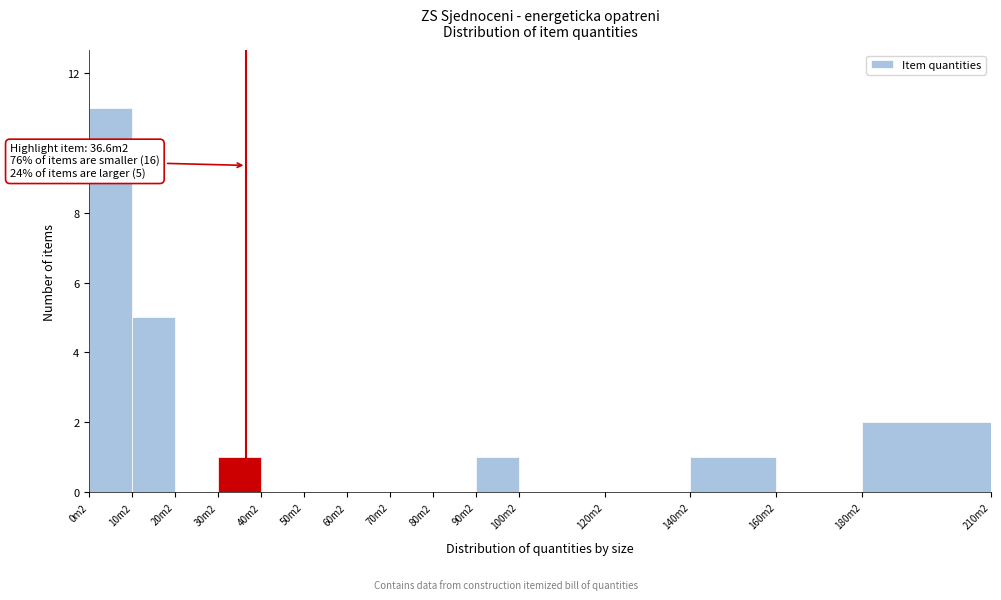

Reading right to left, extract all data points from this chart.

180m2=2	160m2=0	140m2=1	120m2=0	100m2=0	90m2=1	80m2=0	70m2=0	60m2=0	50m2=0	40m2=0	30m2=1	20m2=0	10m2=5	0m2=11